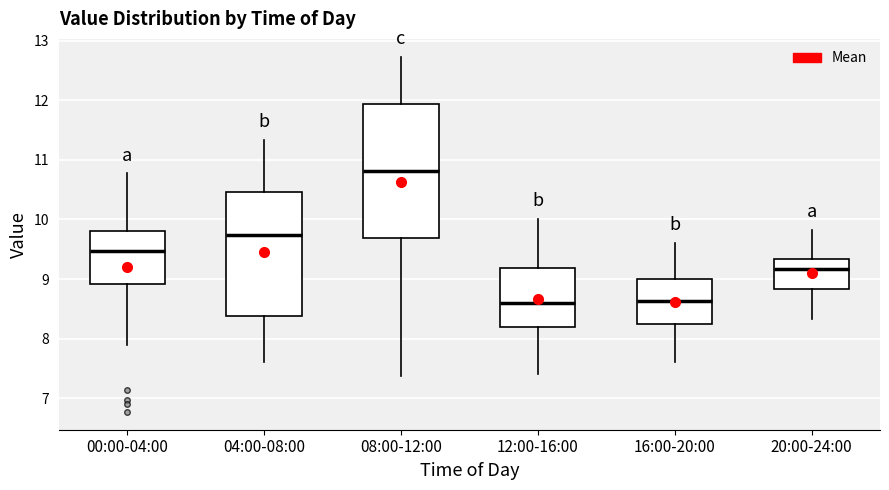

Where does the lower whisker of the box for 16:00-20:00 end on the y-axis? The values are not printed on the chart, so give them approximately, as read against the axis.

7.6